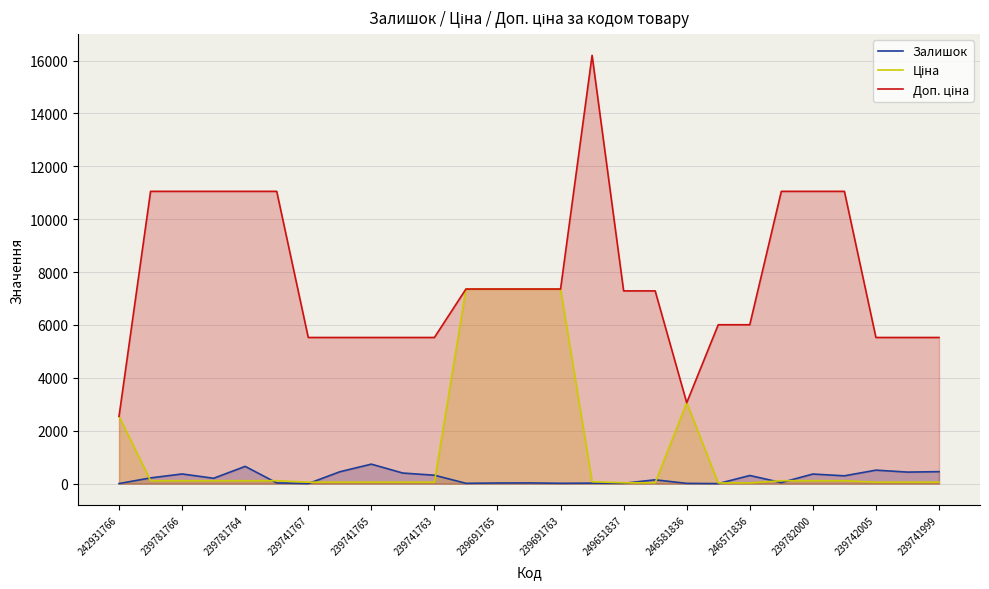

True or false: Залишок and Доп. ціна intersect in this chart.

False